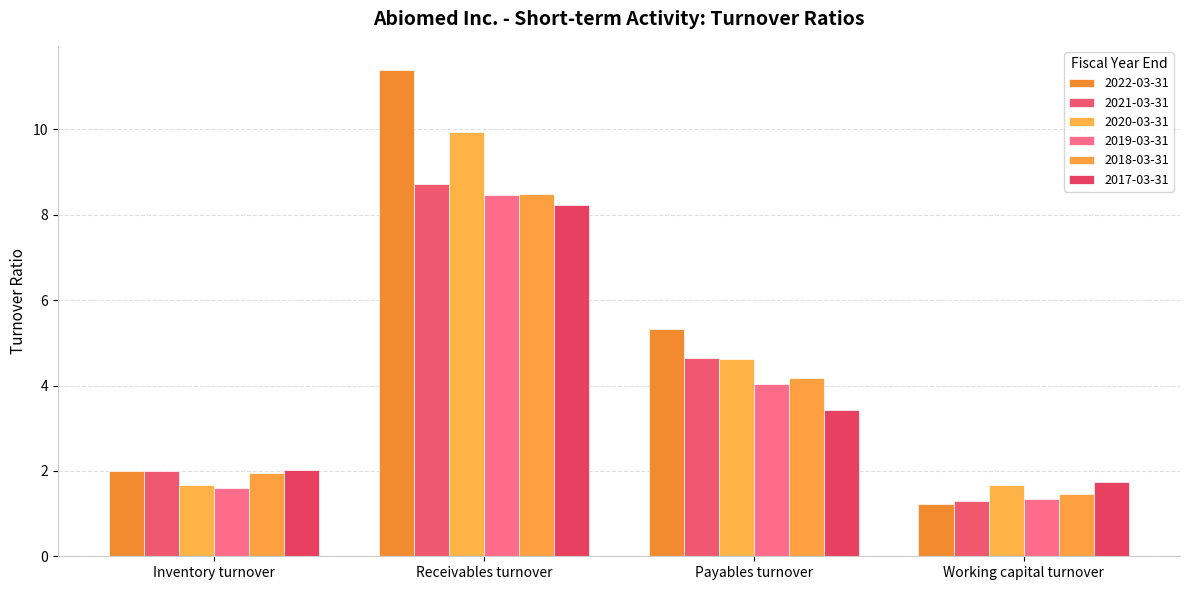

What value does the 2020-03-31 series have at Working capital turnover?

1.7